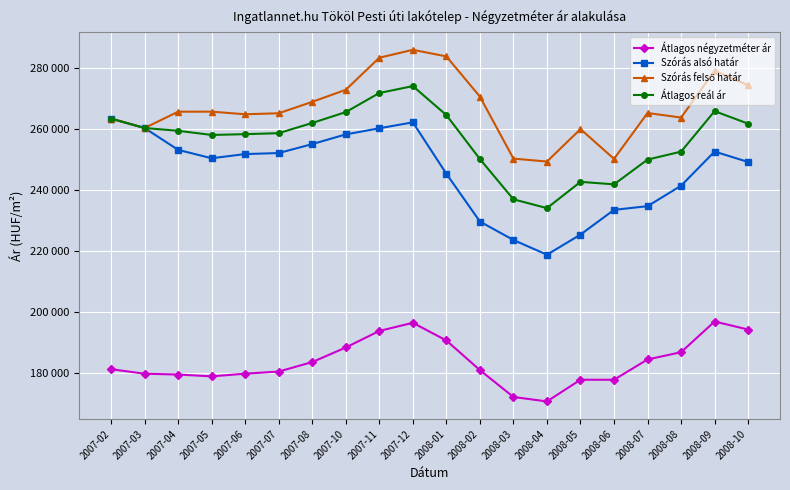

What is the sum of all Átlagos reál ár values?

5134176